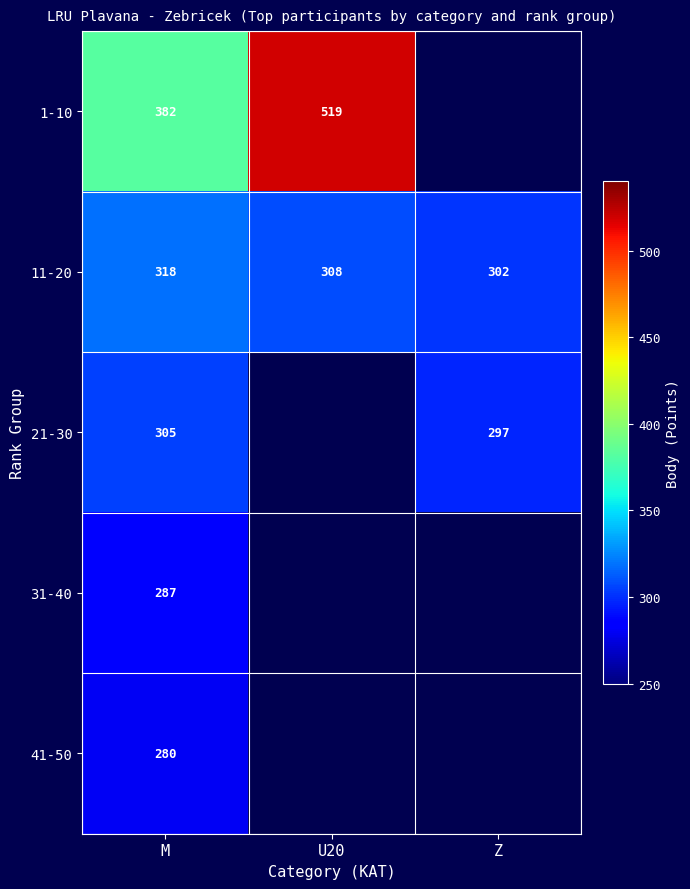

Which category has the highest value in the 11-20 series?

M